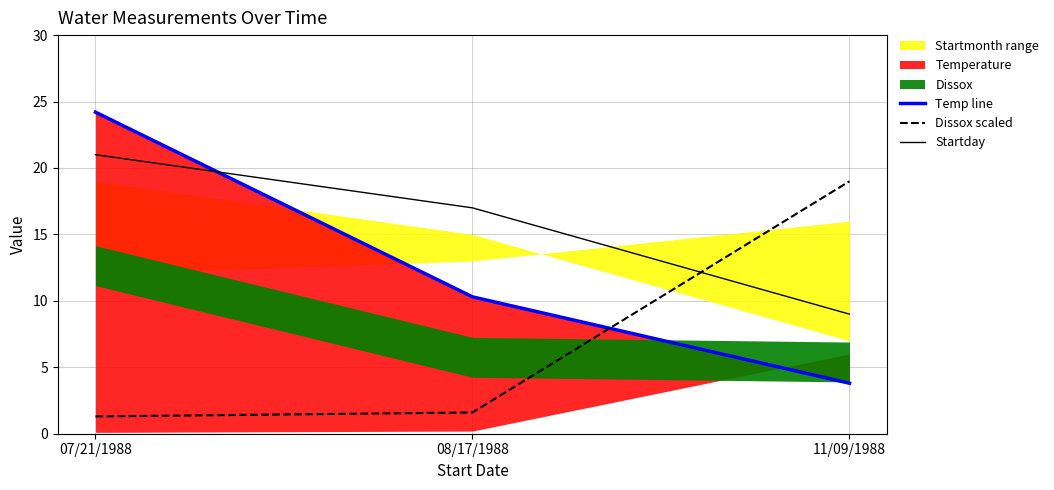

What is the total value across all series at 07/21/1988?

46.5